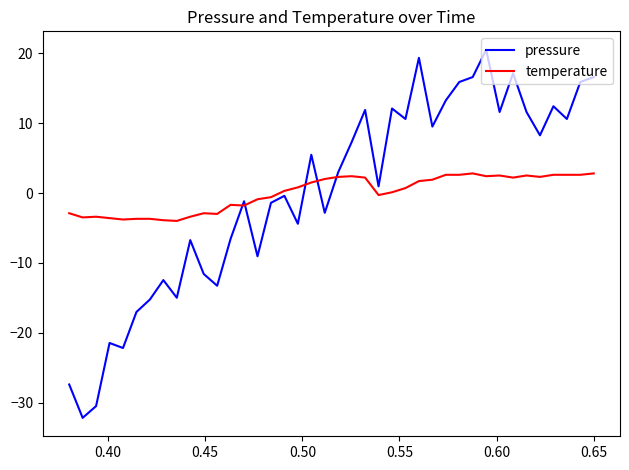

What is the maximum value shown in the chart?

20.5